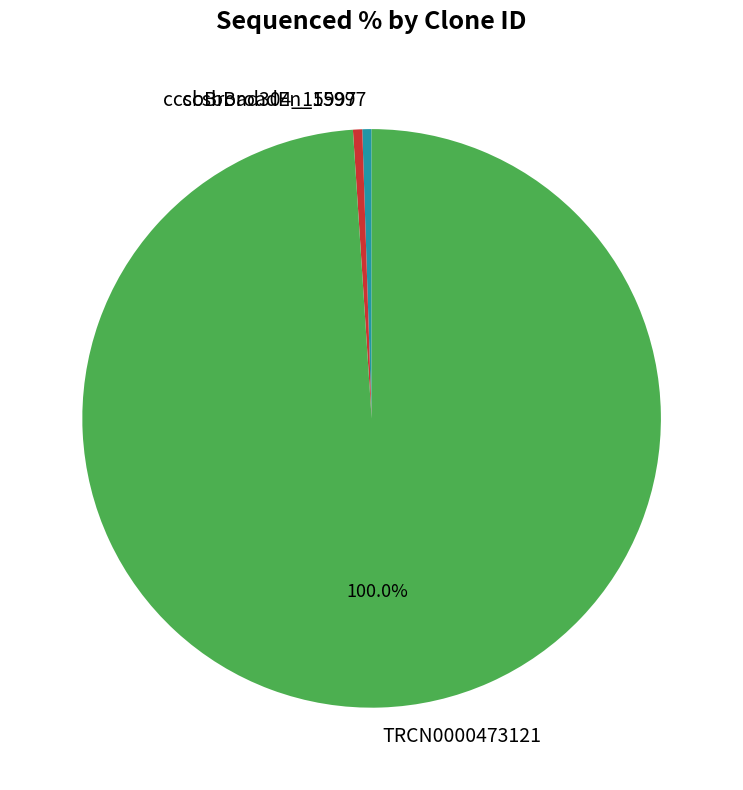

Which category has the biggest portion of the pie?

TRCN0000473121